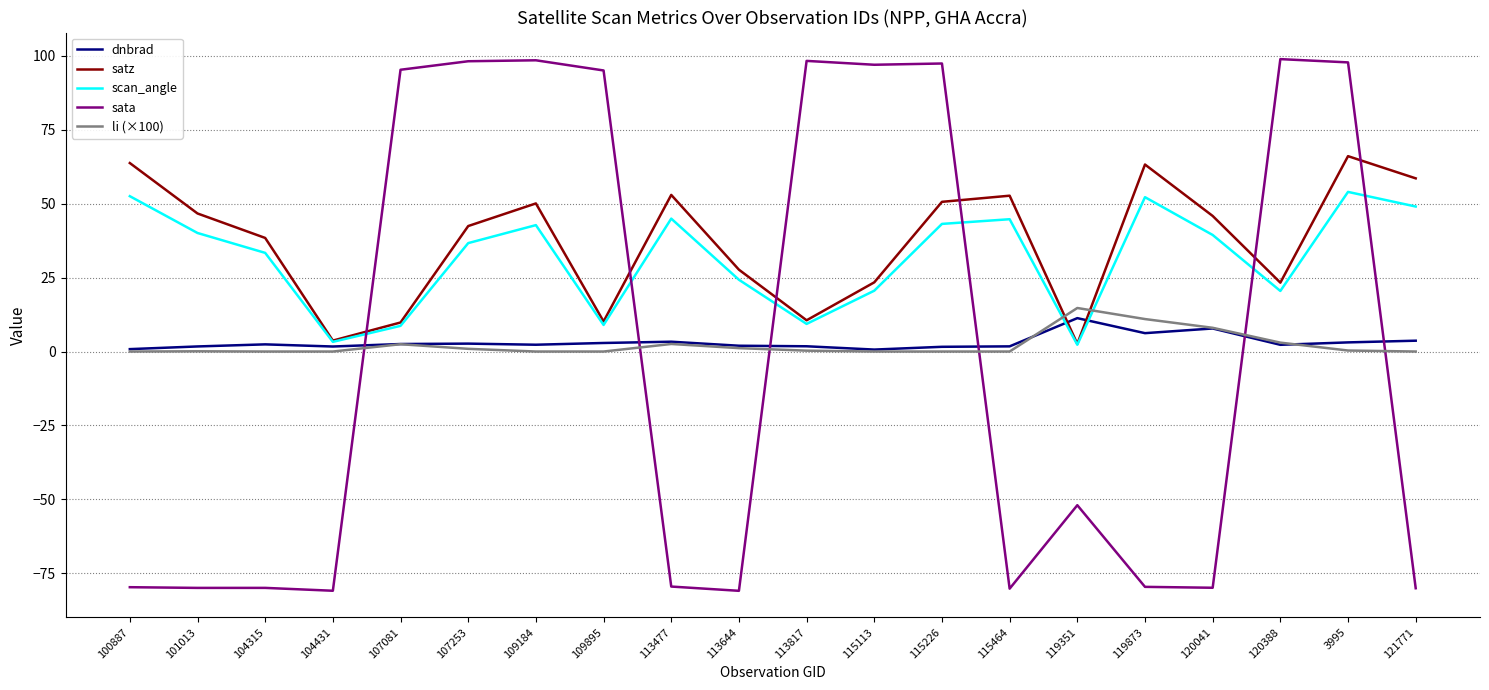

How many times do sata and satz cross each other?

6